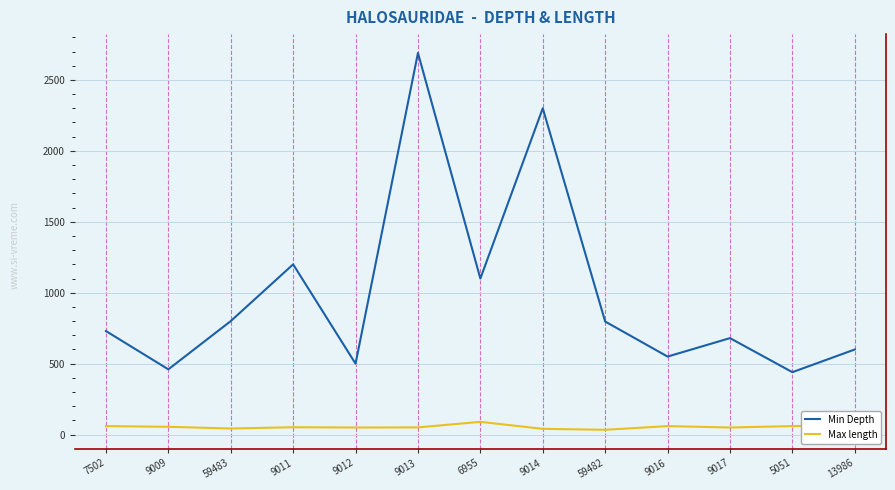

What is the maximum value for Min Depth?

2690.0